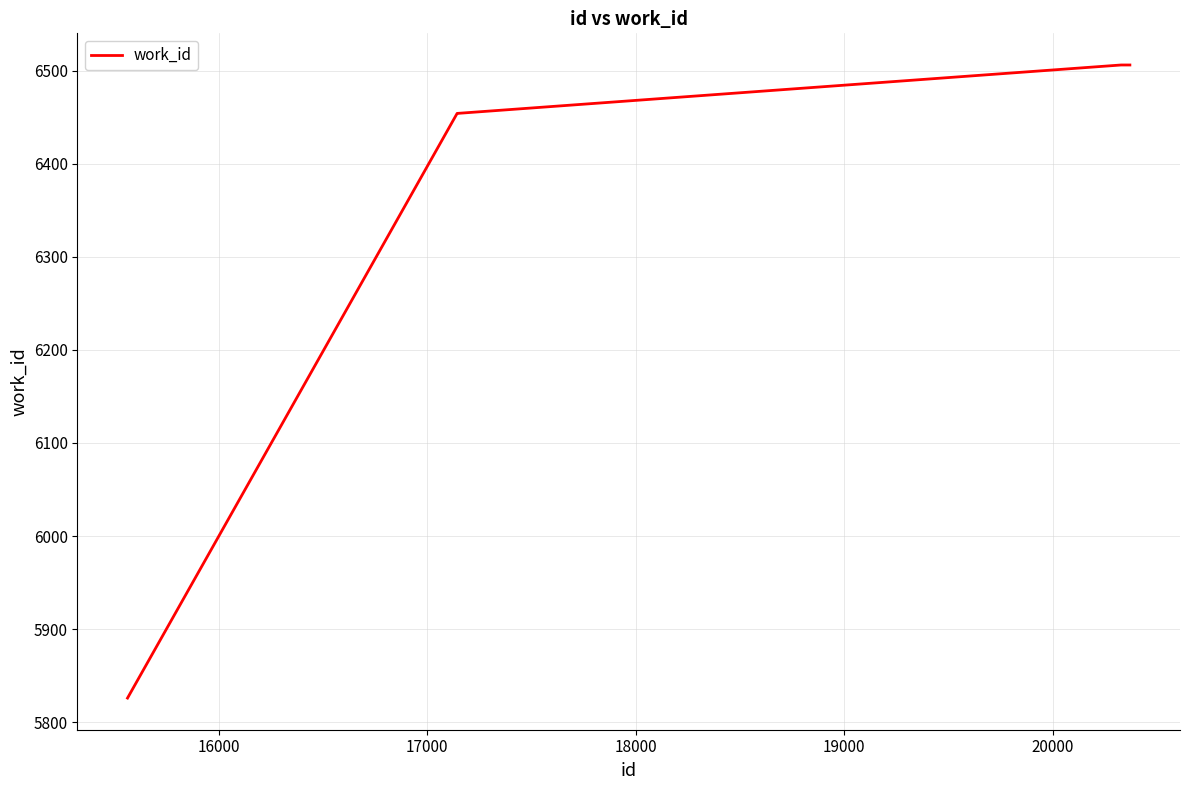

What is the difference between the maximum and minimum values?

680